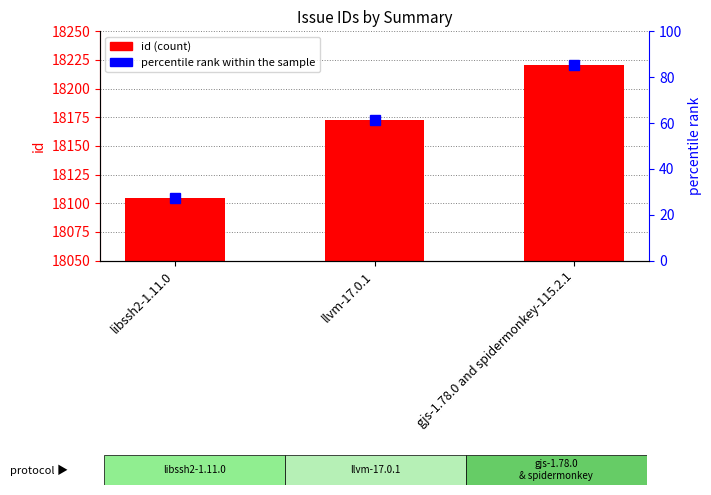

Read the percentile rank within the sample value at gjs-1.78.0 and spidermonkey-115.2.1.

85.5